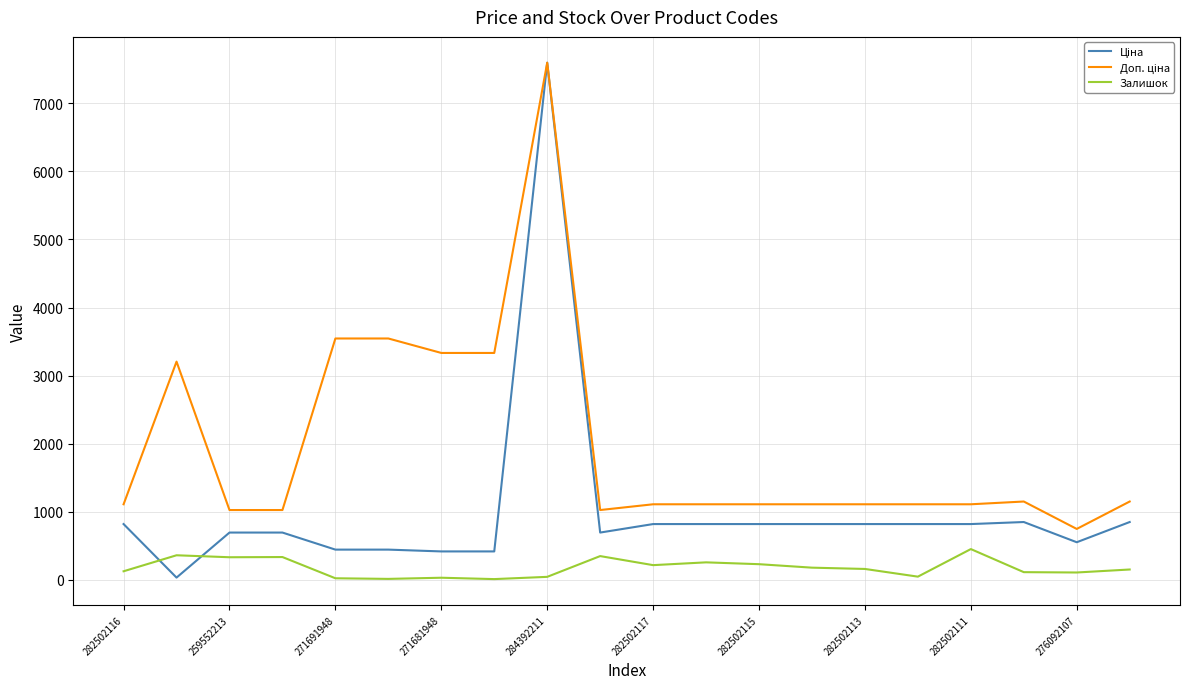

What is the maximum value shown in the chart?

7596.5